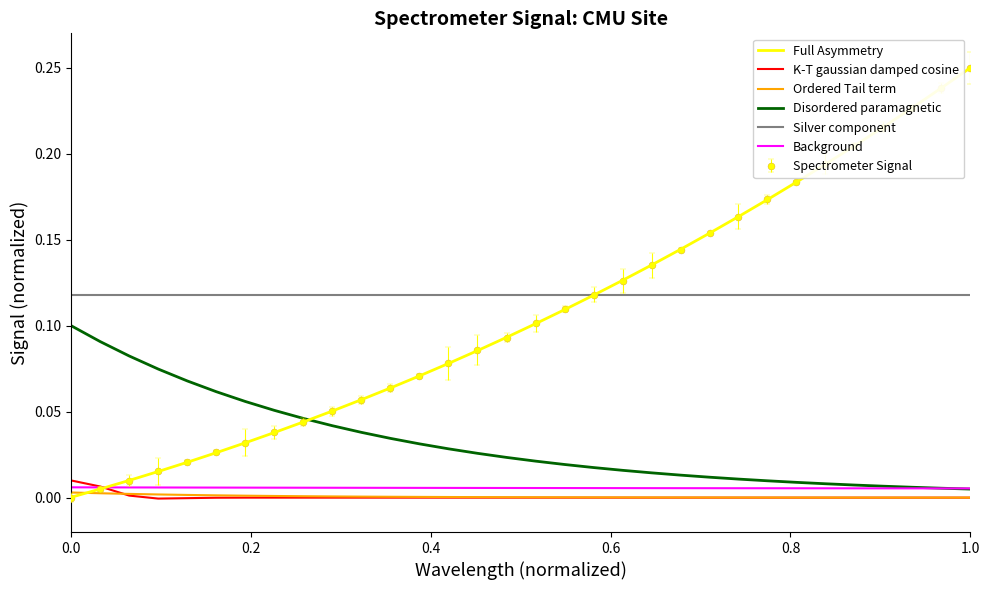

True or false: Silver component and Background intersect in this chart.

False